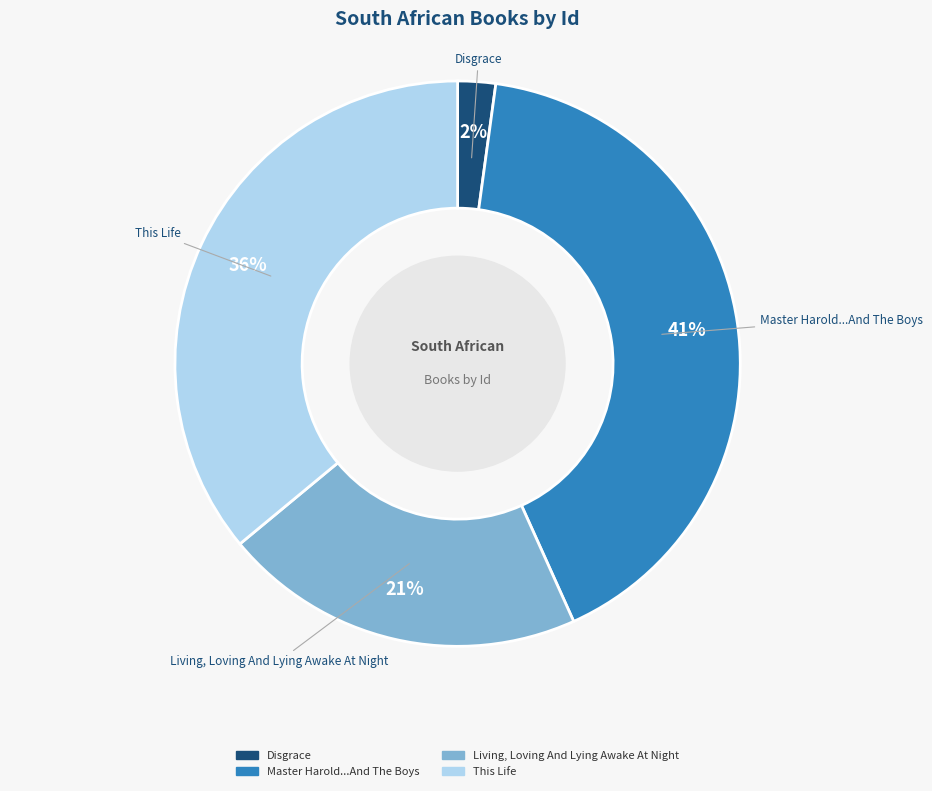

Is there a majority slice in this chart?

No